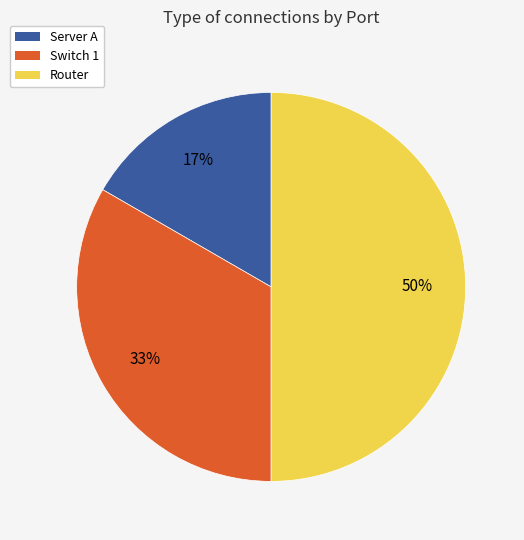

What percentage is the Server A slice, to the nearest percent?

17%